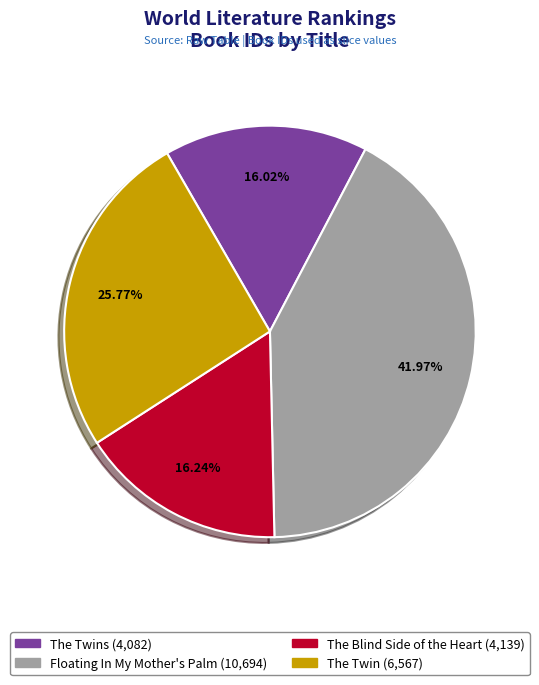

Approximately how many times larger is the value at The Twins (4,082) compared to The Blind Side of the Heart (4,139)?

1.0